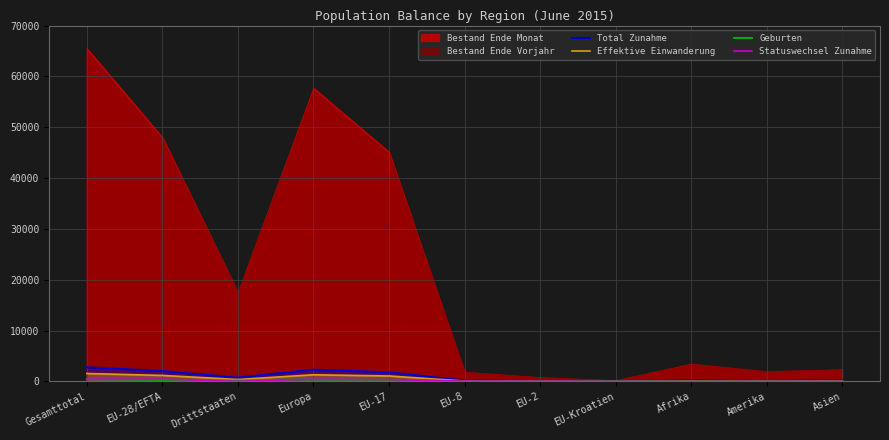

What is the label of the 8th point from the left?

EU-Kroatien